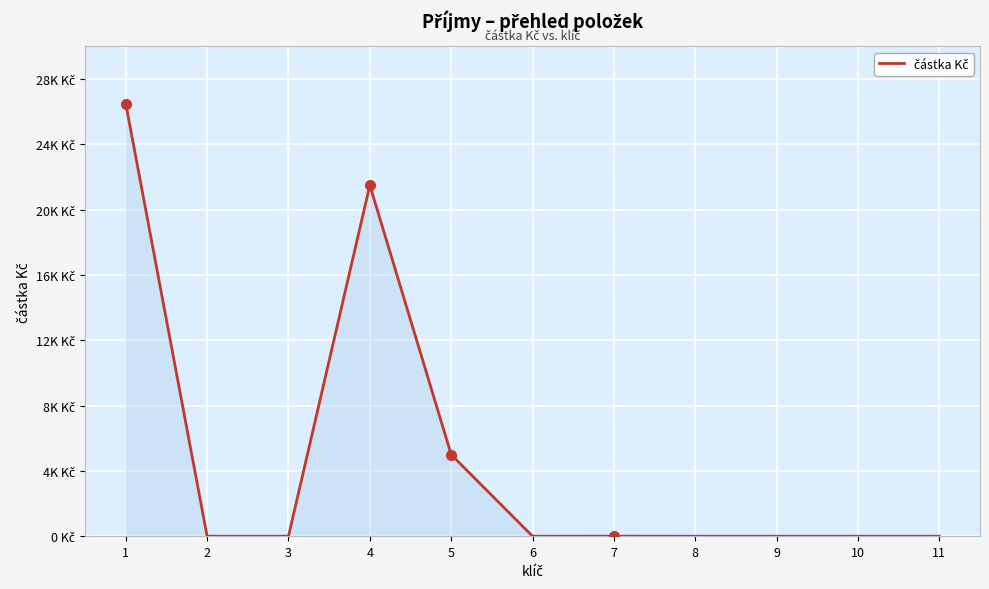

Reading left to right, what are all the values shown in this chart?

26501.6	0.0	0.0	21500.0	5000.0	0.0	1.6	0.0	0.0	0.0	0.0